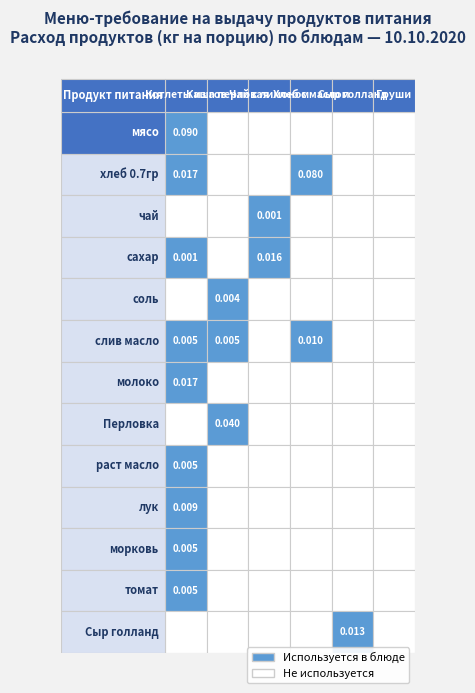

The лук series shows 0.0 at 1. True or false?

False